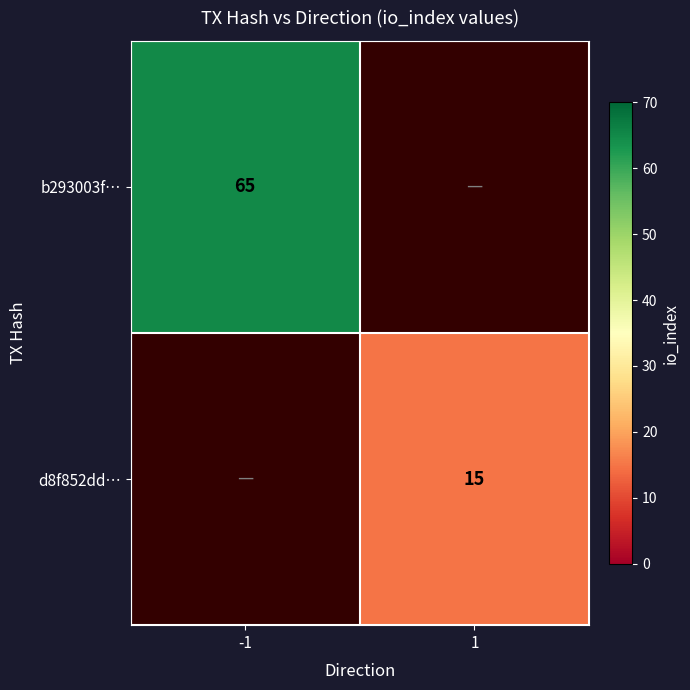

The value of d8f852dd… at 1 is 5.4. True or false?

False